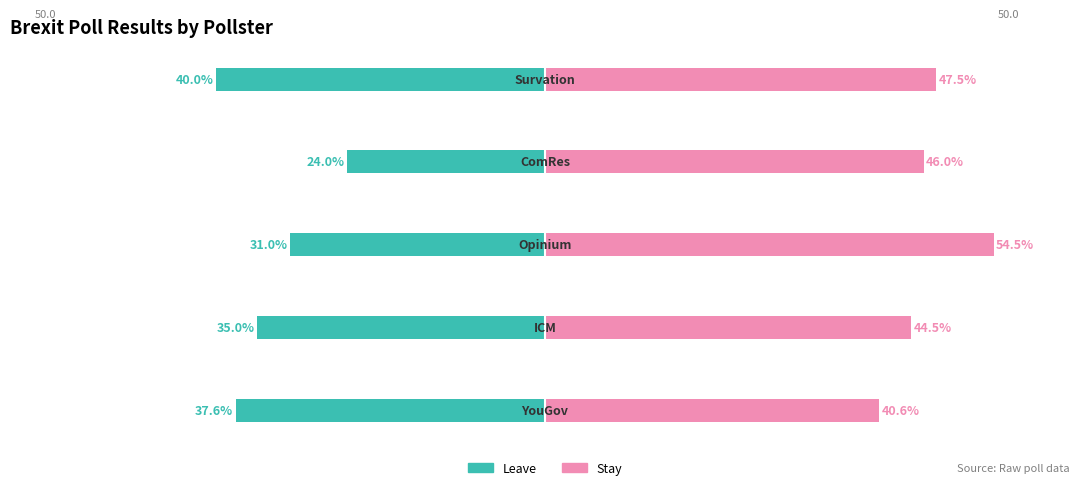

Reading right to left, what are all the values shown in this chart?

Leave: -40.0	-24.0	-31.0	-35.0	-37.6
Stay: 47.5	46.0	54.5	44.5	40.6